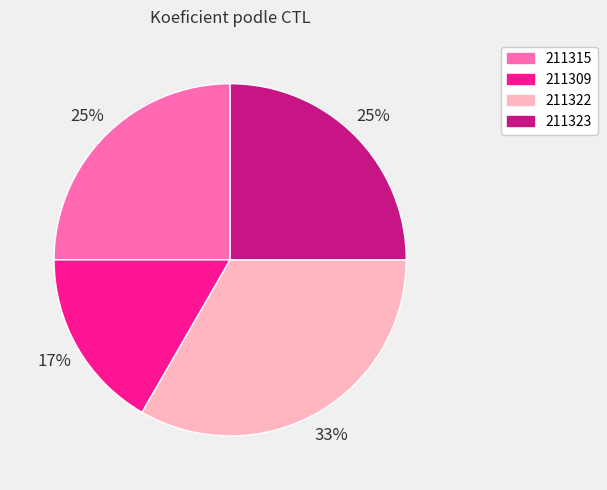

To the nearest percent, what is the average slice percentage?

25%